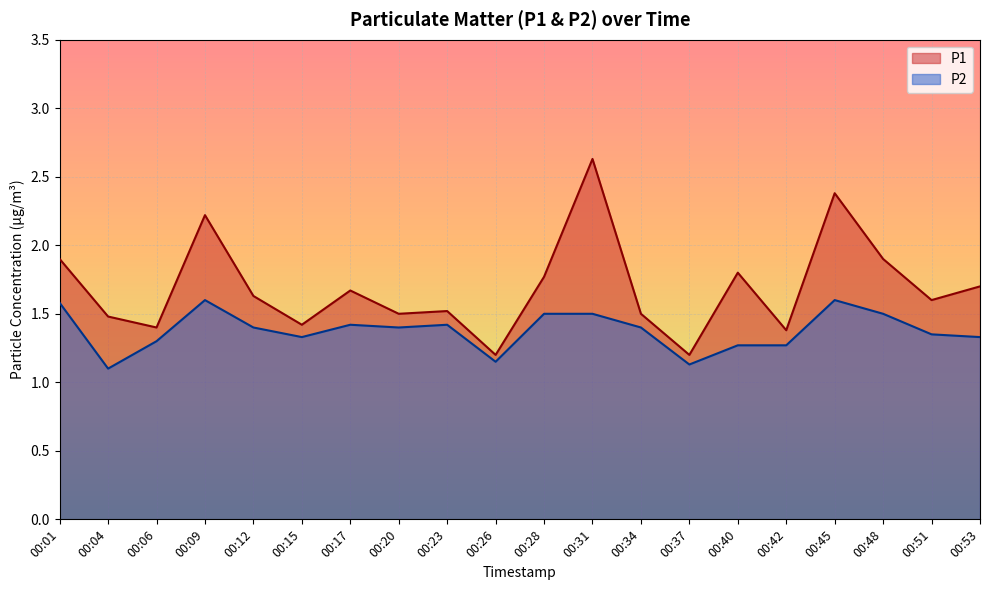

In P2, how many points are higher than both neighbors (excluding endpoints)?

4